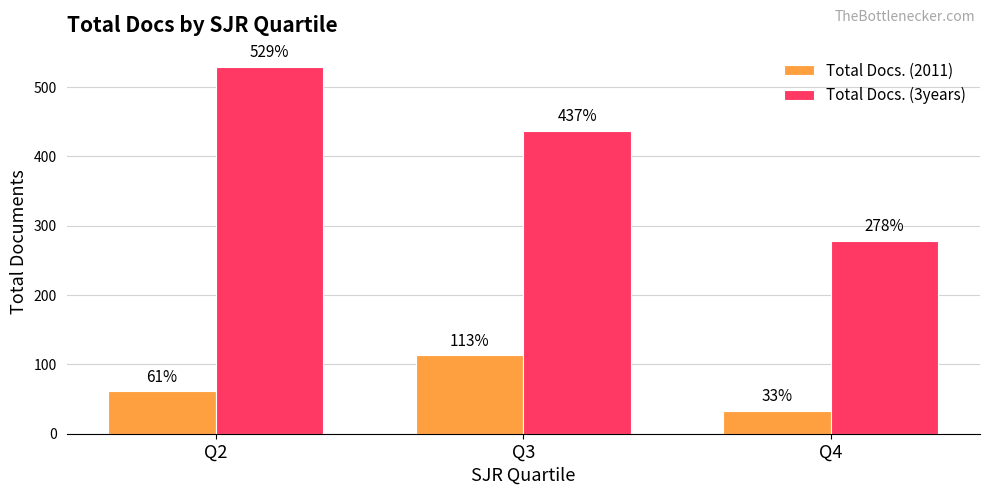

Which series changed the most between Q3 and Q4?

Total Docs. (3years)